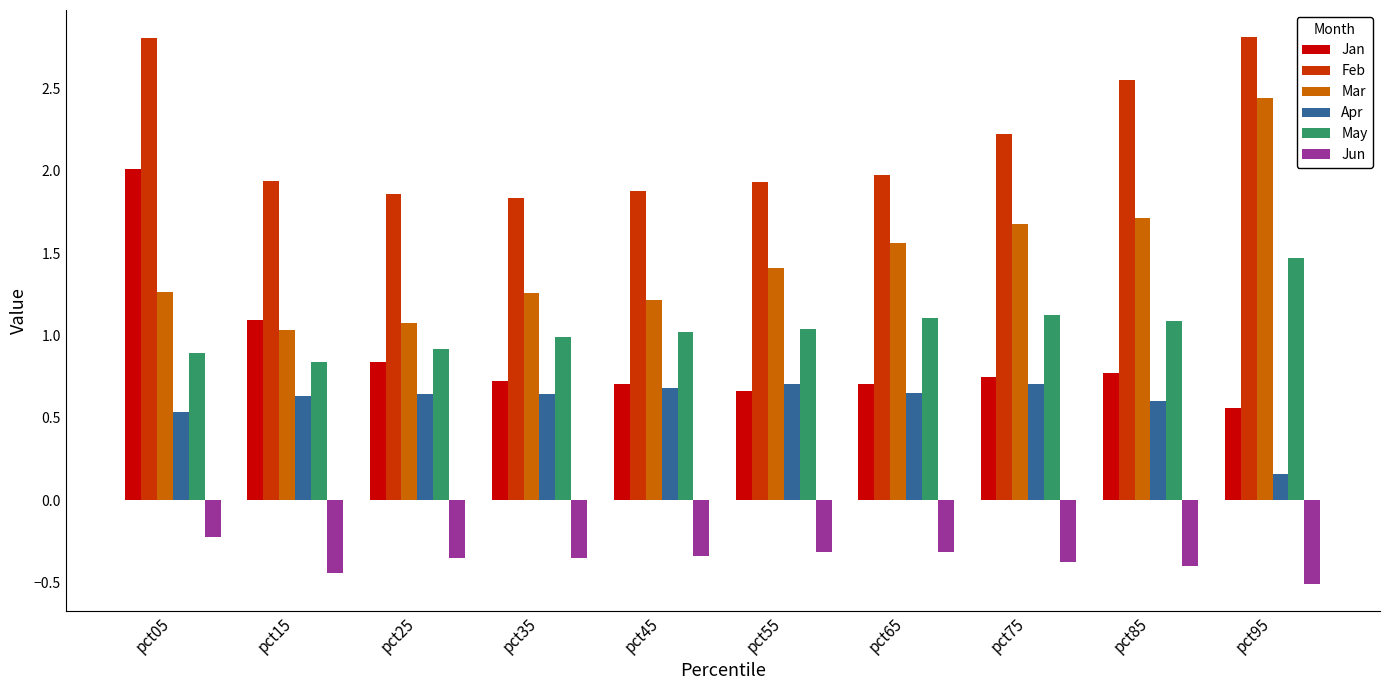

What is the spread (max minus min) of values at pct25?

2.2